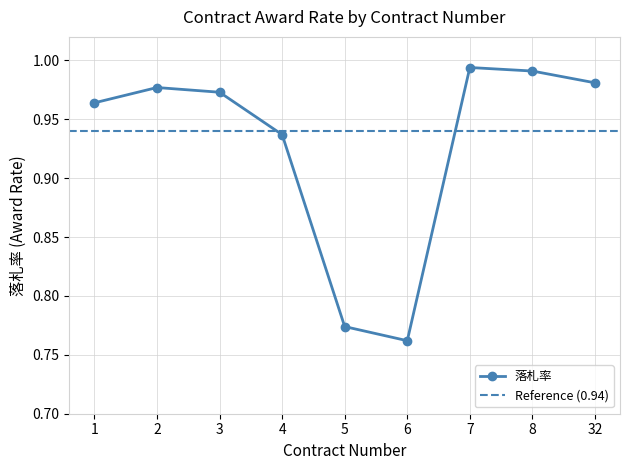

Between 32 and 4, which is larger?

32